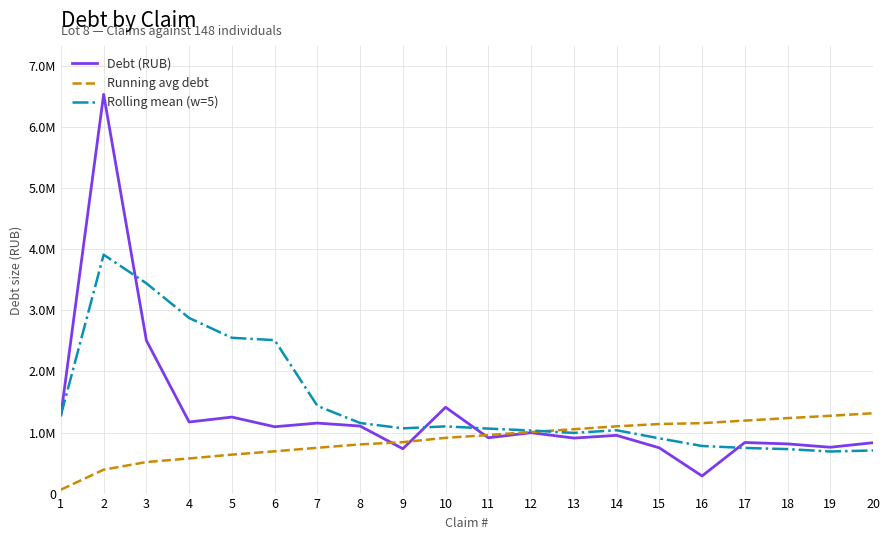

Does the chart display data point markers on the line(s)?

No